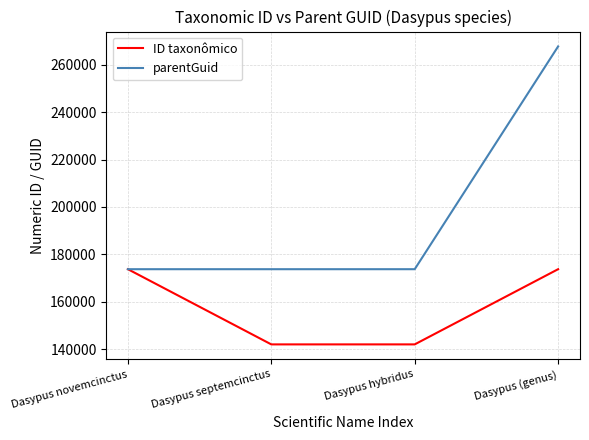

Rank the series at Dasypus septemcinctus from lowest to highest value.

ID taxonômico, parentGuid